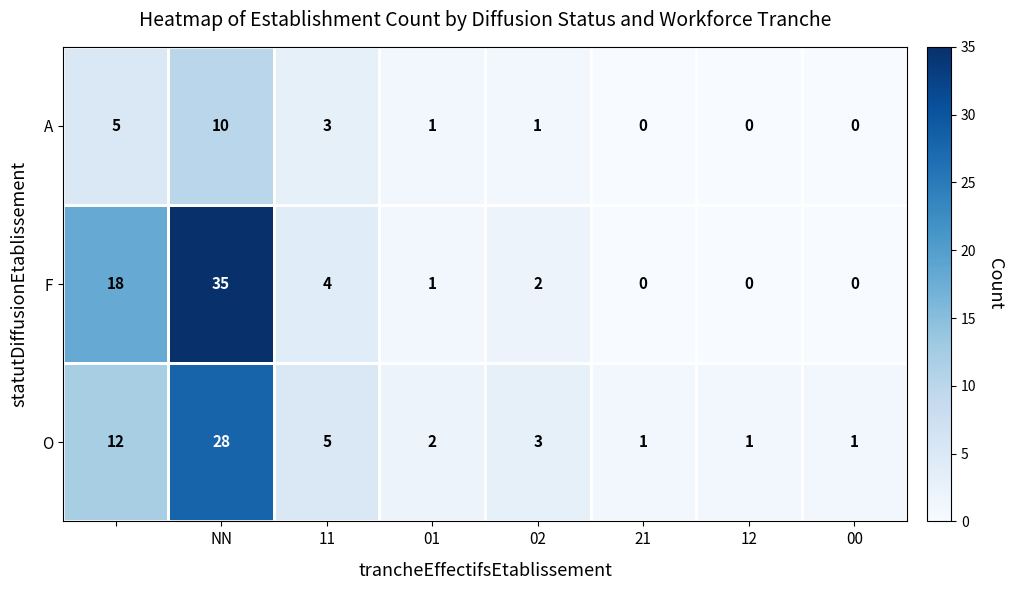

Which series has the largest range (max minus min)?

F